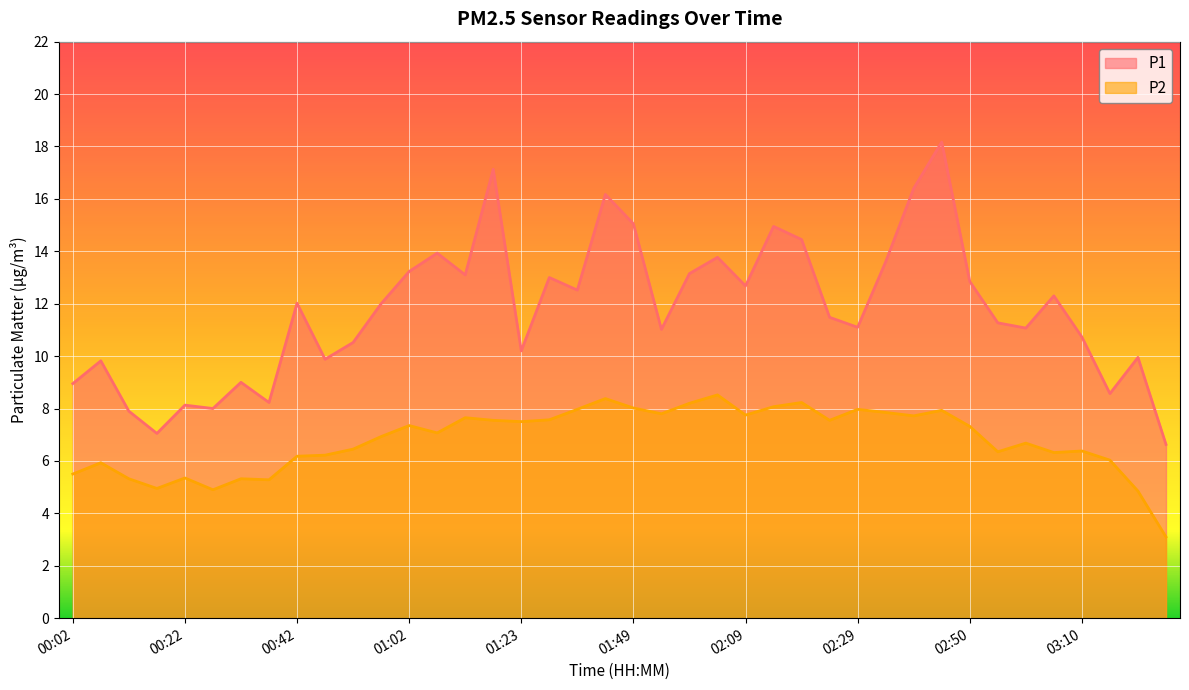

Rank the series at 03:15 from highest to lowest value.

P1, P2